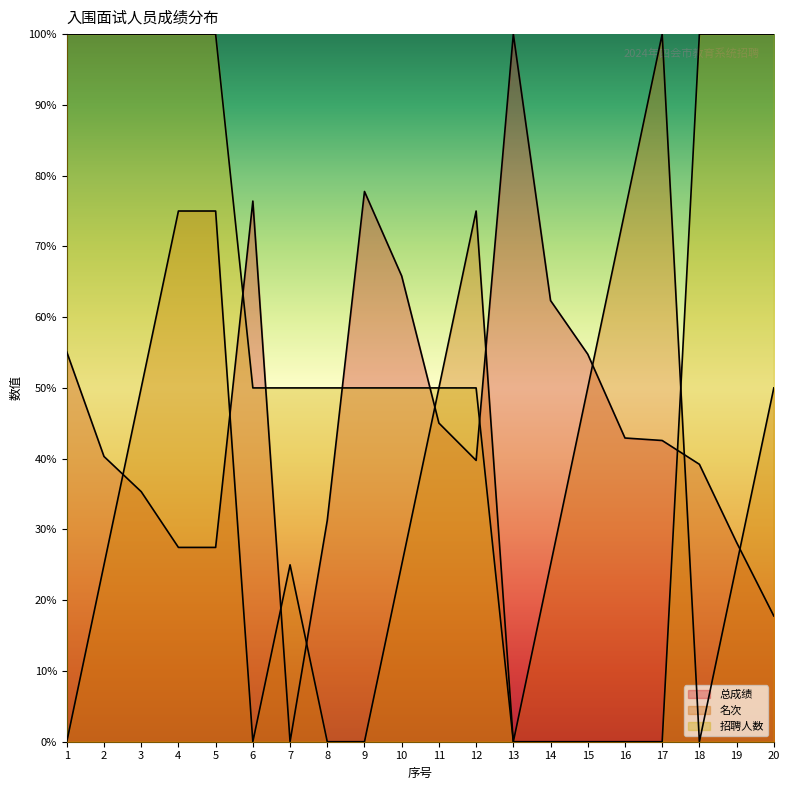

What is the spread (max minus min) of values at 8?

50.0